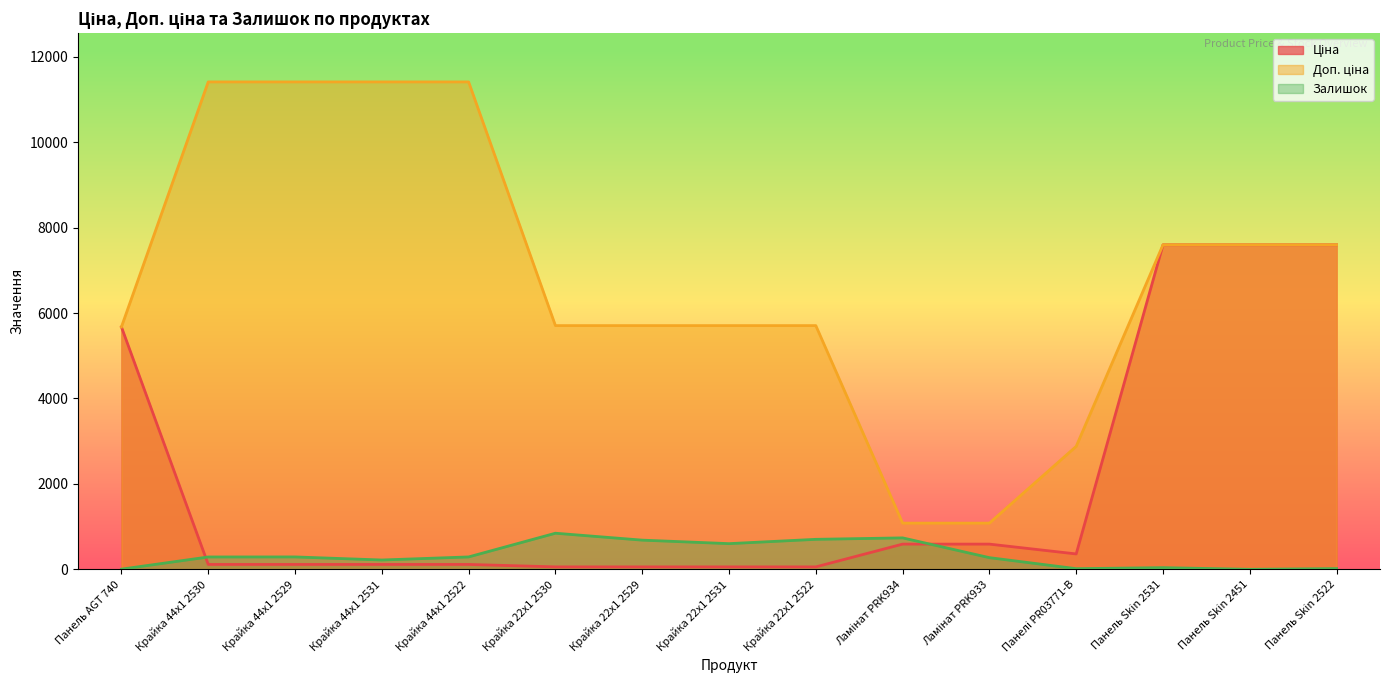

True or false: Залишок and Доп. ціна cross at least once.

False